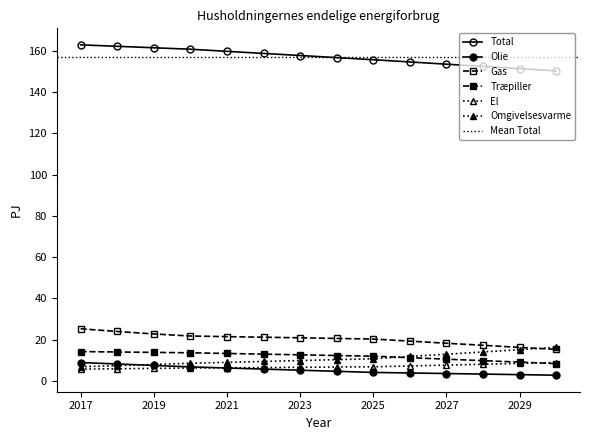

Reading right to left, transcribe all the data shown in this chart.

Total: 2030=150.3	2029=151.4	2028=152.5	2027=153.6	2026=154.7	2025=155.8	2024=156.8	2023=157.8	2022=158.8	2021=159.8	2020=160.8	2019=161.6	2018=162.3	2017=163.0
Olie: 2030=2.8	2029=3.0	2028=3.3	2027=3.6	2026=3.8	2025=4.1	2024=4.6	2023=5.2	2022=5.7	2021=6.3	2020=6.8	2019=7.5	2018=8.2	2017=8.9
Gas: 2030=15.3	2029=16.2	2028=17.3	2027=18.2	2026=19.3	2025=20.3	2024=20.6	2023=20.9	2022=21.2	2021=21.5	2020=21.8	2019=22.8	2018=24.0	2017=25.3
Træpiller: 2030=8.4	2029=9.1	2028=9.8	2027=10.5	2026=11.3	2025=12.0	2024=12.3	2023=12.6	2022=13.0	2021=13.3	2020=13.6	2019=13.8	2018=14.0	2017=14.2
El: 2030=8.9	2029=8.5	2028=8.1	2027=7.7	2026=7.2	2025=6.8	2024=6.7	2023=6.6	2022=6.5	2021=6.4	2020=6.2	2019=6.1	2018=5.9	2017=5.7
Omgivelsesvarme: 2030=16.2	2029=15.1	2028=14.0	2027=12.9	2026=11.8	2025=10.7	2024=10.3	2023=9.9	2022=9.4	2021=9.0	2020=8.5	2019=8.0	2018=7.4	2017=6.9